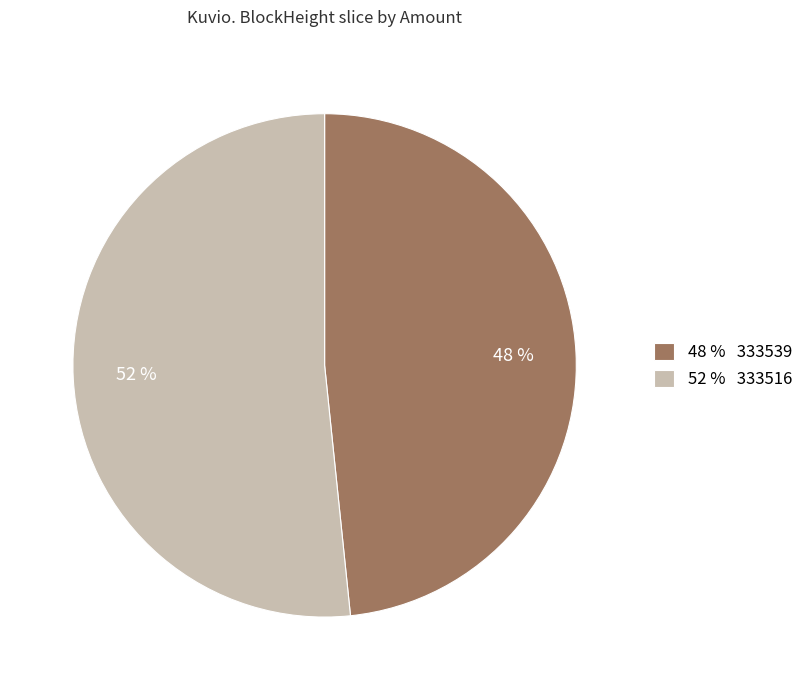

Which category accounts for the majority?

52 % 333516